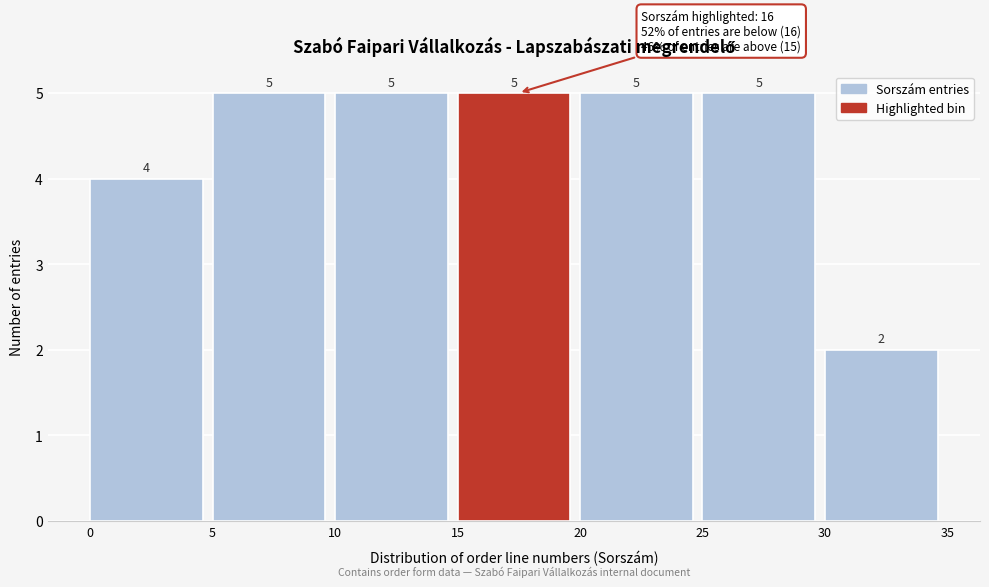

Reading left to right, list every bar in this chart as the range it spans on the x-axis followed by its height.

0 to 5: 4
5 to 10: 5
10 to 15: 5
15 to 20: 5
20 to 25: 5
25 to 30: 5
30 to 35: 2